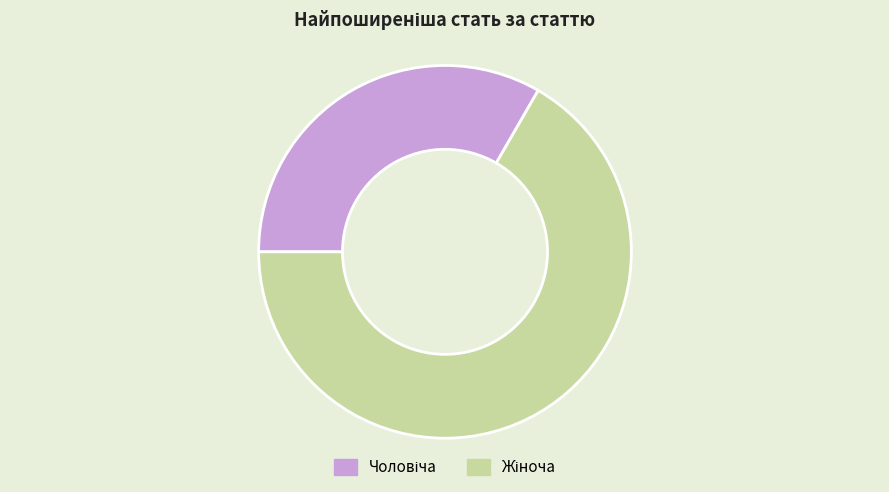

Is there any slice that represents more than half of the pie?

Yes